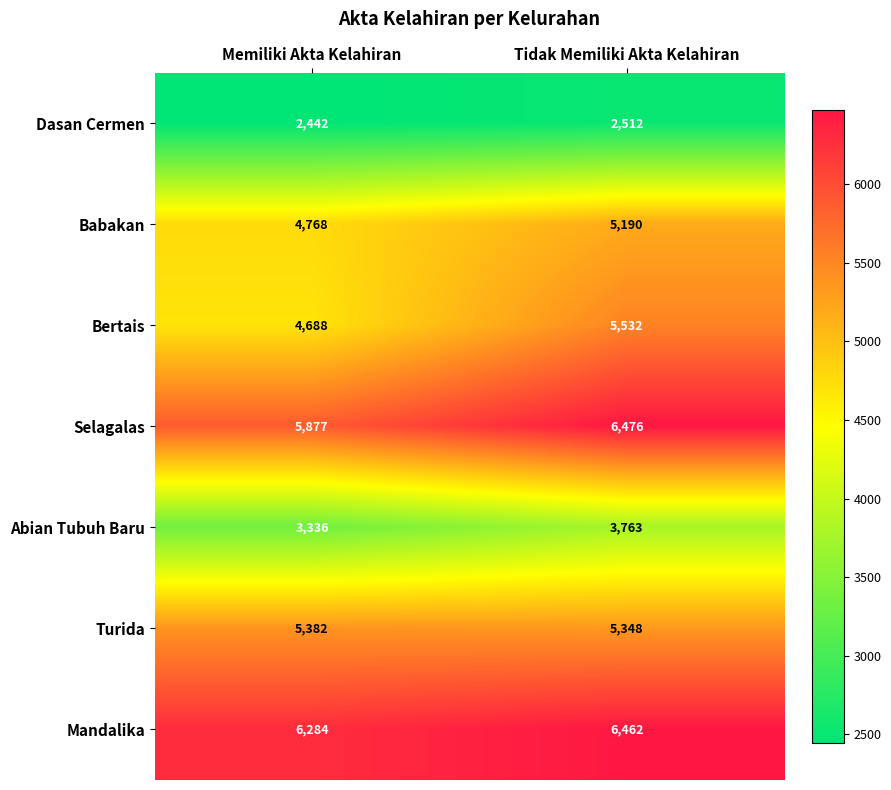

At how many categories does at least one series exceed 3604?

2